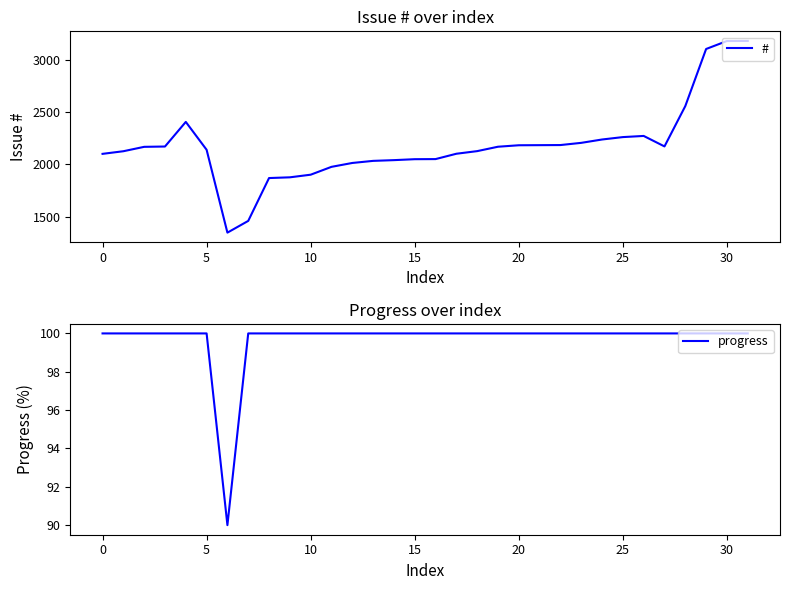

What is the total value across all series at 23?

2305